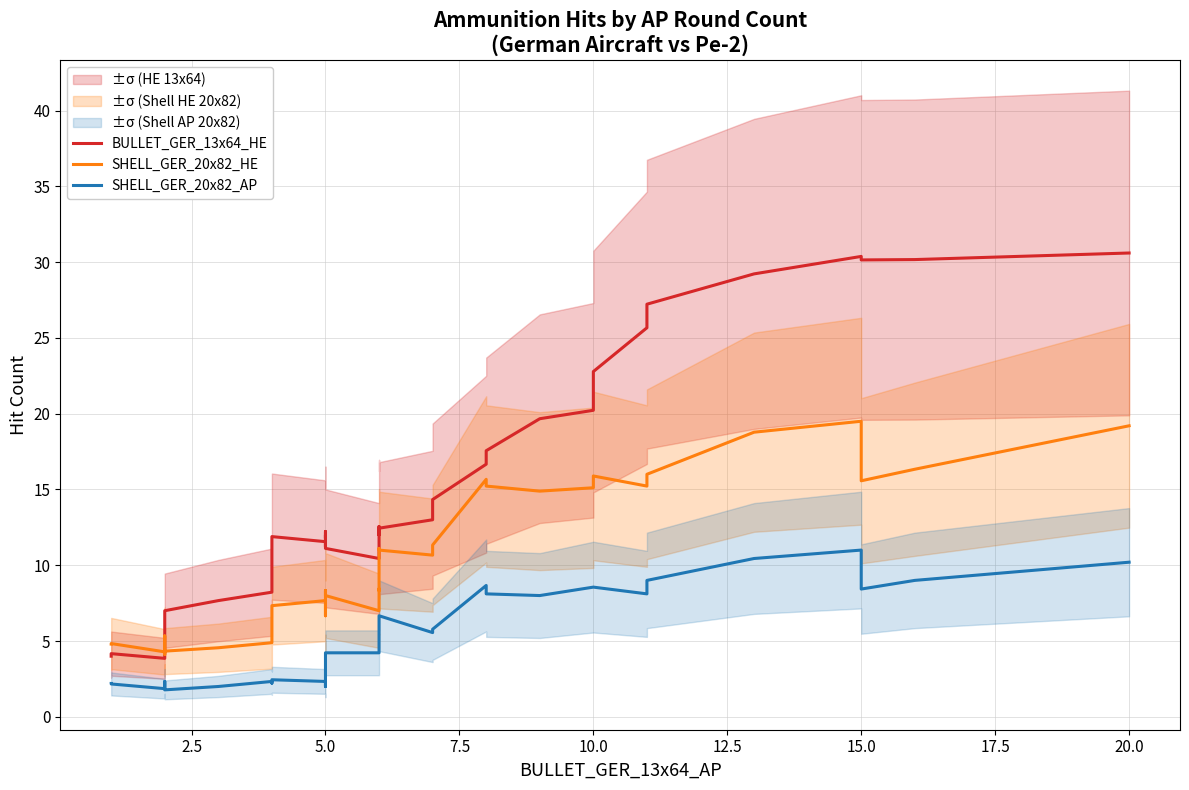

What is the difference between the second highest and minimum values in the BULLET_GER_13x64_HE series?

26.5